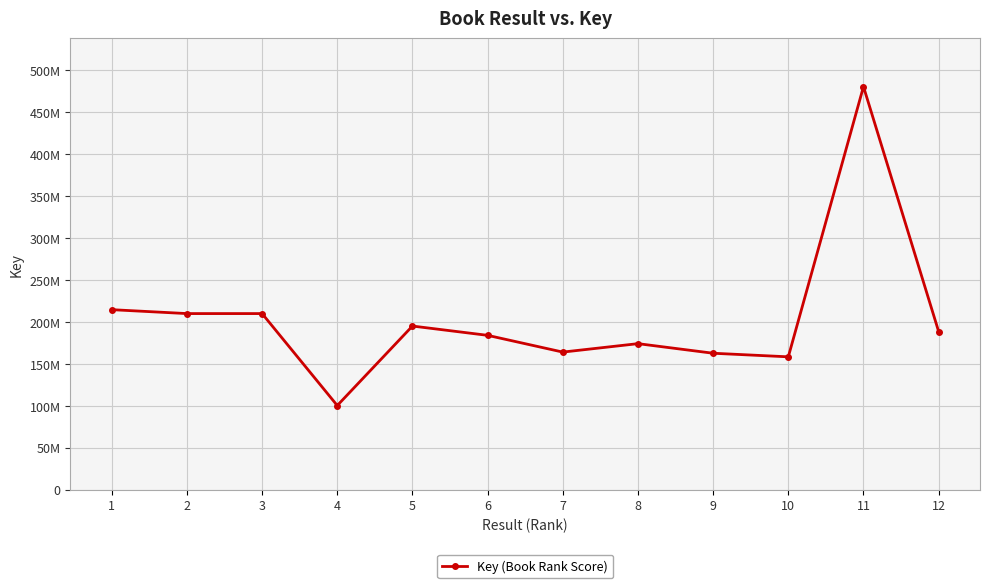

At which category does the data reach its first local valley?

4